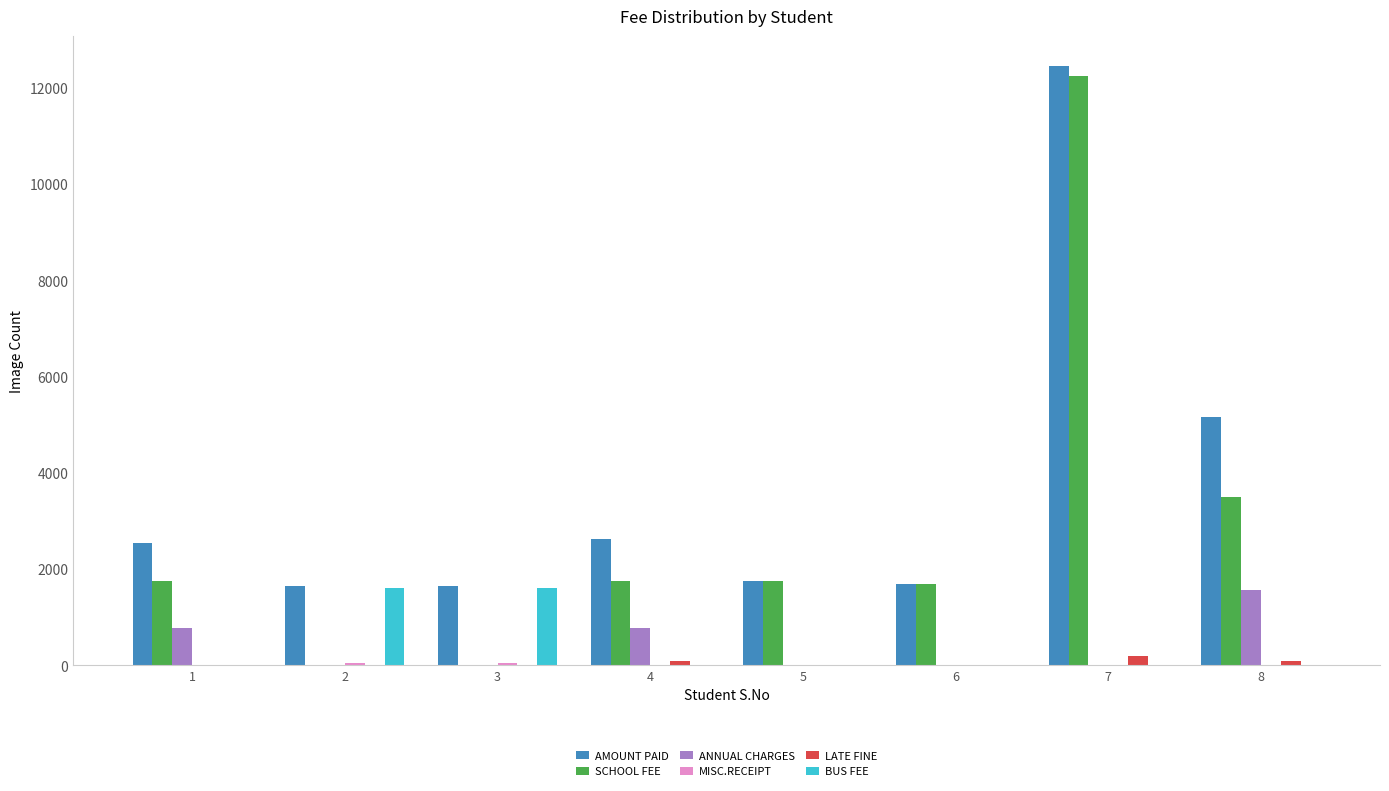

Which series has the largest total across all categories?

AMOUNT PAID